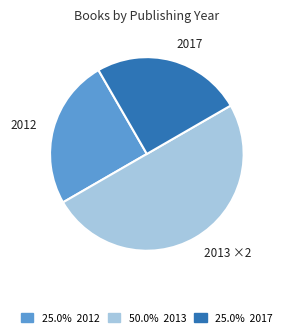

How many segments does this pie chart have?

3